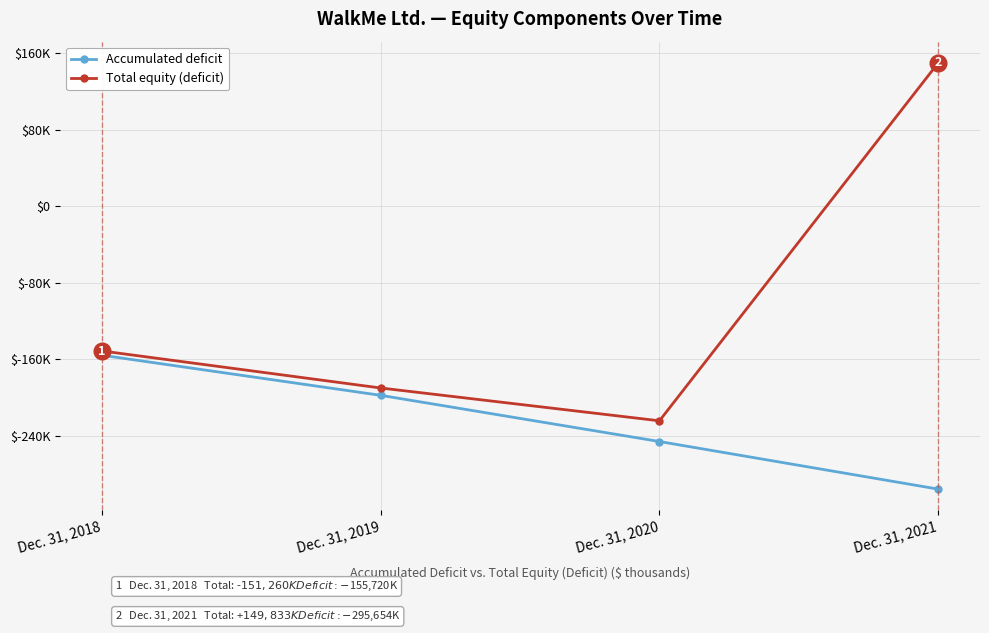

Reading left to right, extract all data points from this chart.

Accumulated deficit: Dec. 31, 2018=-155720	Dec. 31, 2019=-197631	Dec. 31, 2020=-245914	Dec. 31, 2021=-295654
Total equity (deficit): Dec. 31, 2018=-151260	Dec. 31, 2019=-189969	Dec. 31, 2020=-224259	Dec. 31, 2021=149833